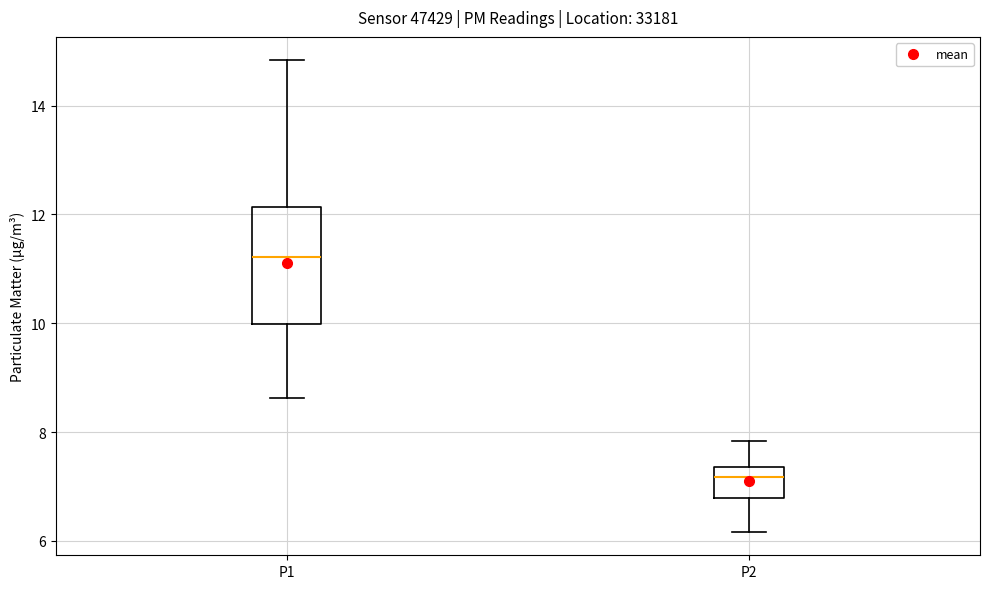

Reading left to right, read every box against the y-axis: the position of its median line, the range the box covers, and the ends of its whiskers. The values are not printed on the chart, so give them approximately, as read against the axis.

P1: median 11.2, box 10.0 to 12.2, whiskers 8.6 to 14.8
P2: median 7.2, box 6.8 to 7.4, whiskers 6.2 to 7.8